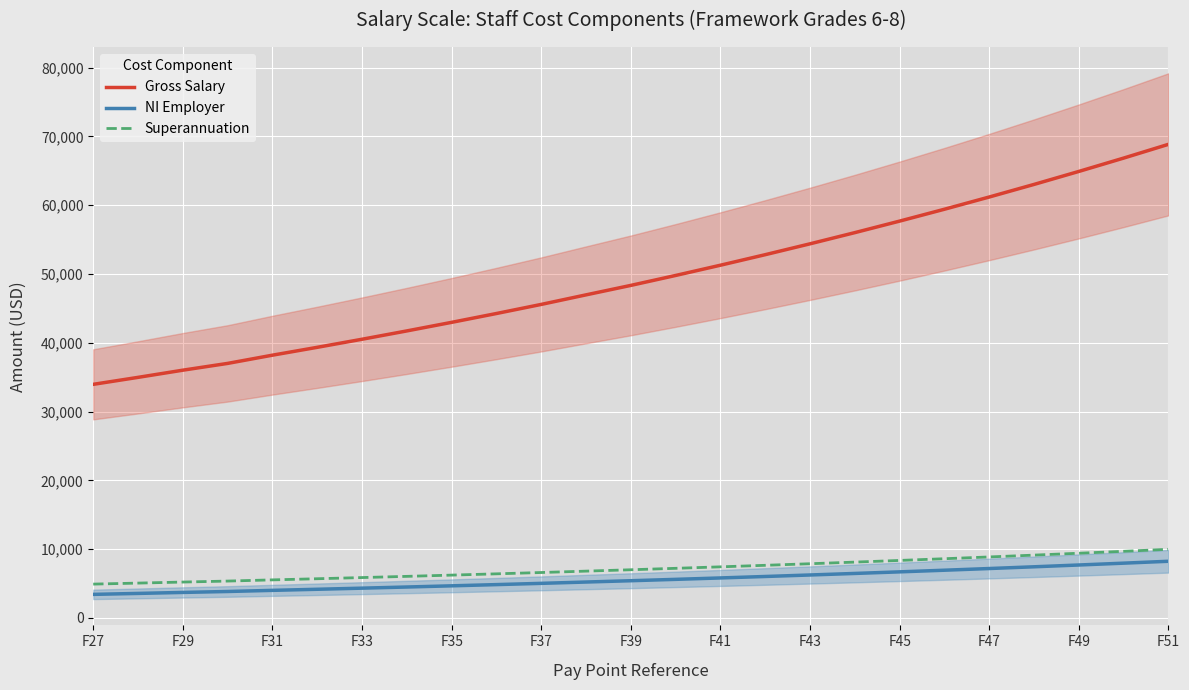

Reading right to left, extract all data points from this chart.

Gross Salary: 68857	66857	64917	63029	61198	59421	57696	56021	54395	52815	51283	49794	48350	46974	45585	44263	42978	41732	40521	39347	38205	37009	36024	34980	33966
NI Employer: 8246	7970	7703	7442	7190	6944	6706	6475	6251	6033	5821	5616	5417	5227	5035	4852	4675	4503	4336	4174	4016	3851	3716	3571	3432
Superannuation: 9984	9694	9413	9139	8874	8616	8366	8123	7887	7658	7436	7220	7011	6811	6610	6418	6232	6051	5876	5705	5540	5366	5223	5072	4925